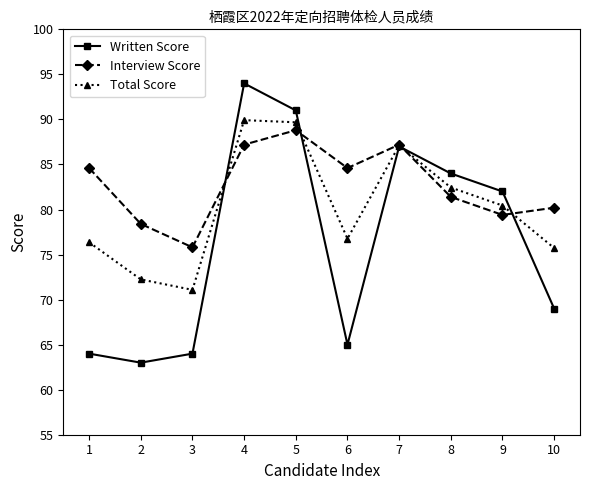

What is the sum of all Total Score values?

801.8